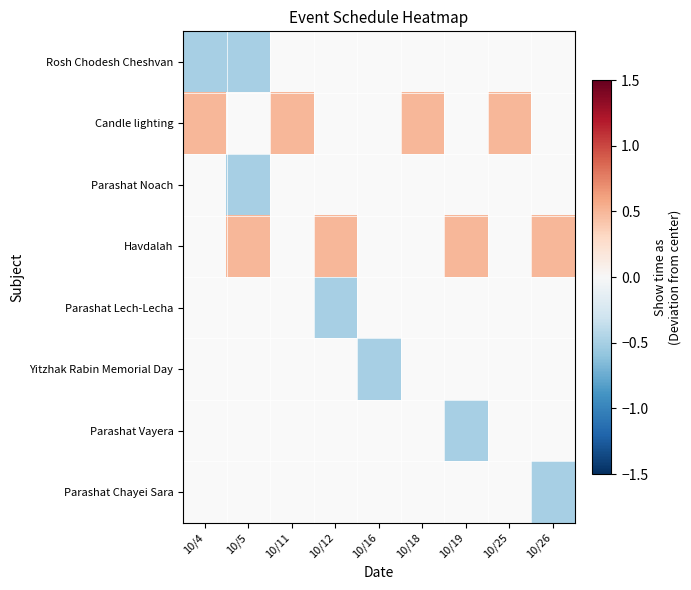

How many positive values does the Havdalah series have?

4